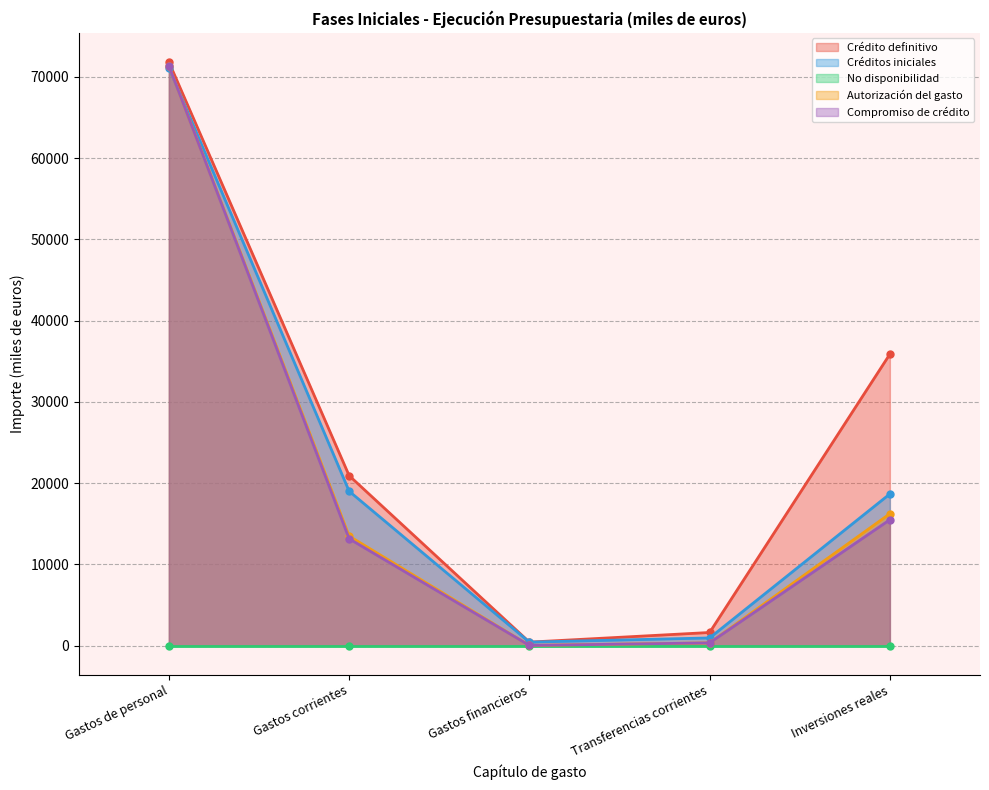

At how many categories does at least one series exceed 14795?

3